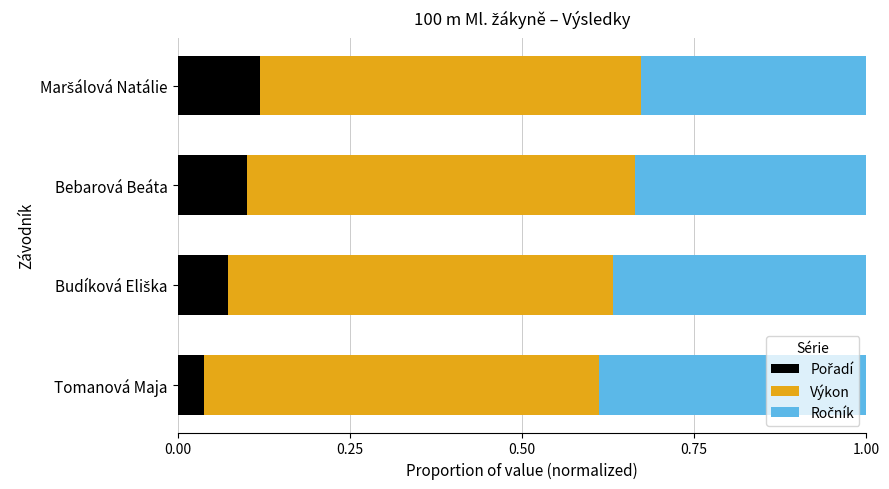

Which series has the widest spread of values?

Pořadí